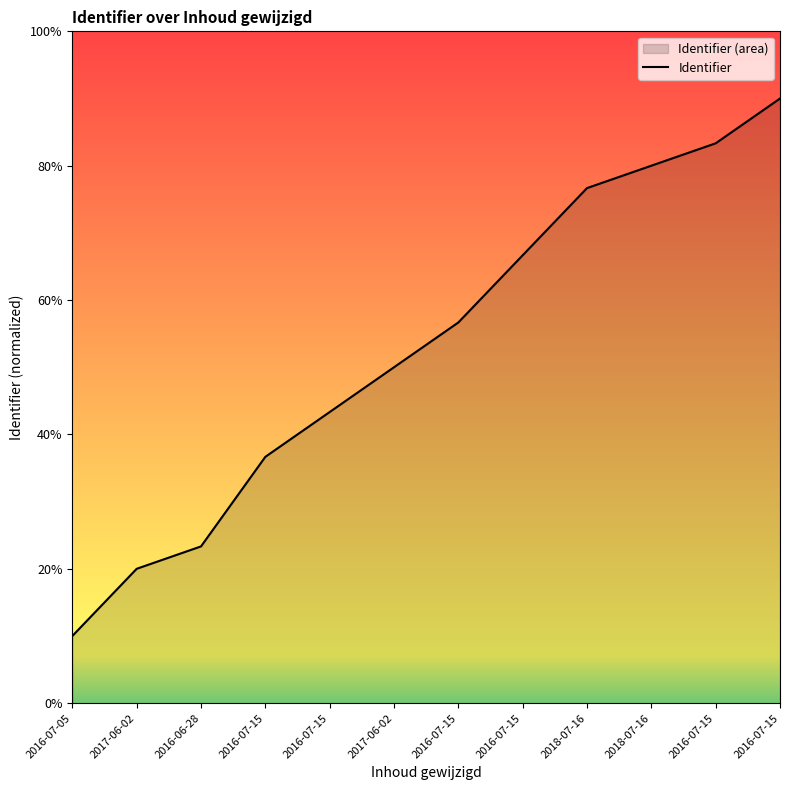

True or false: the data has more than 0 interior local peaks.

False